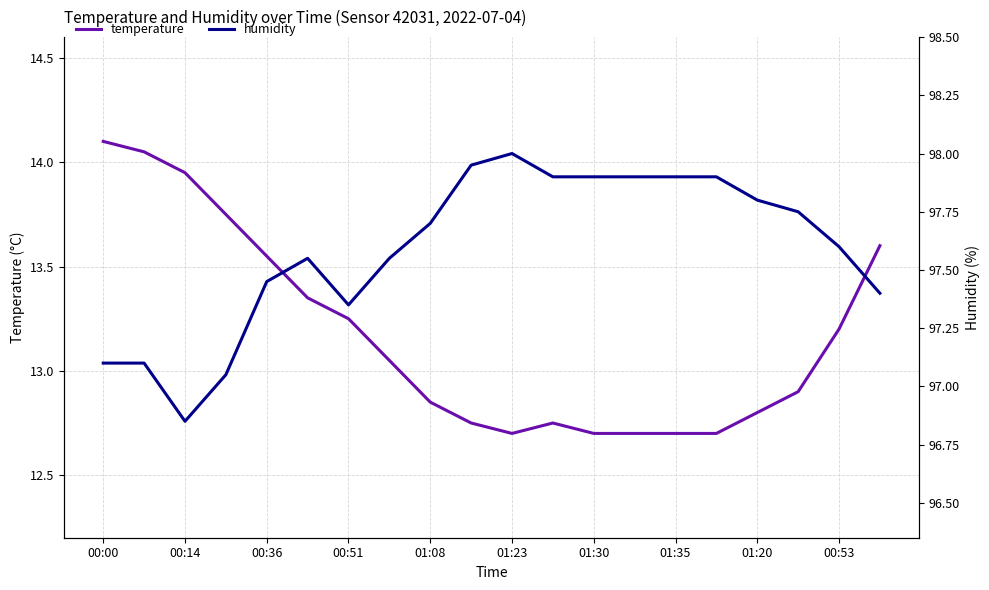

How many lines are shown in the chart?

2